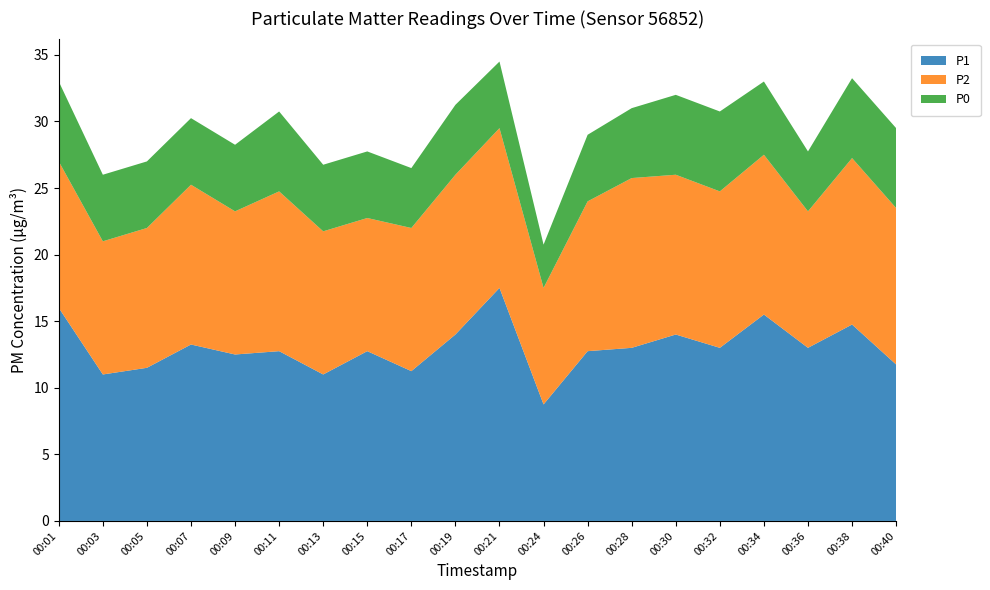

Reading left to right, list all the values displayed in this chart.

P1: 16.0	11.0	11.5	13.2	12.5	12.8	11.0	12.8	11.2	14.0	17.5	8.8	12.8	13.0	14.0	13.0	15.5	13.0	14.8	11.8
P2: 11.0	10.0	10.5	12.0	10.8	12.0	10.8	10.0	10.8	12.0	12.0	8.8	11.2	12.8	12.0	11.8	12.0	10.2	12.5	11.8
P0: 6.0	5.0	5.0	5.0	5.0	6.0	5.0	5.0	4.5	5.2	5.0	3.2	5.0	5.2	6.0	6.0	5.5	4.5	6.0	6.0